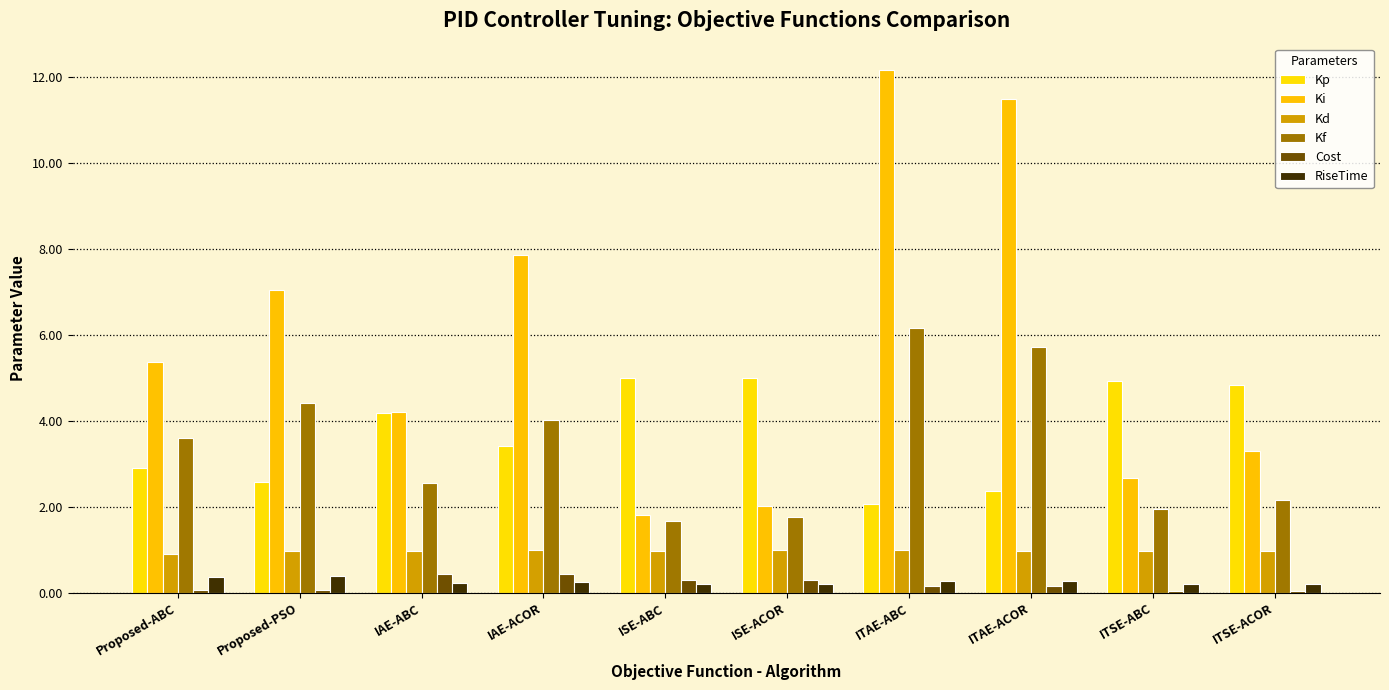

What is the spread (max minus min) of values at ITSE-ABC?

4.9